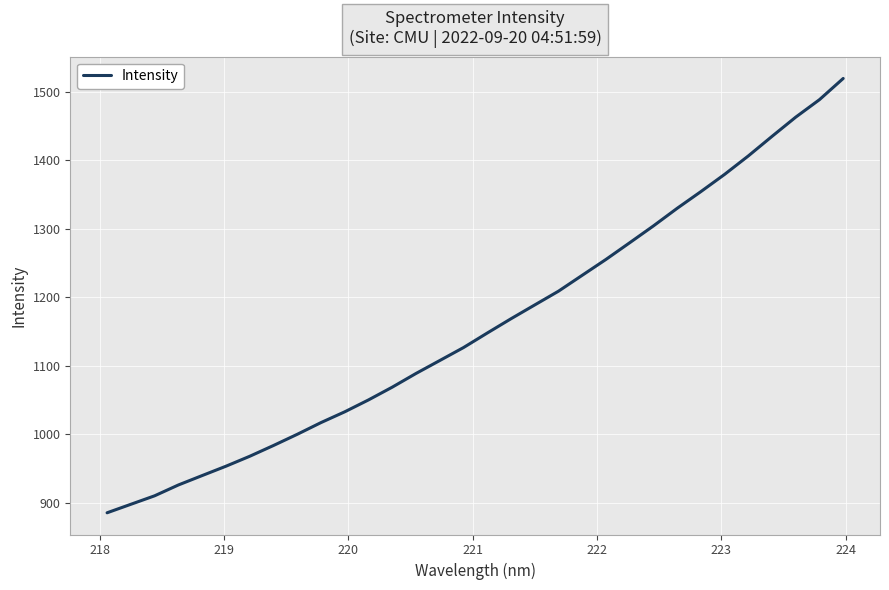

What is the difference between the maximum and minimum values?

633.2